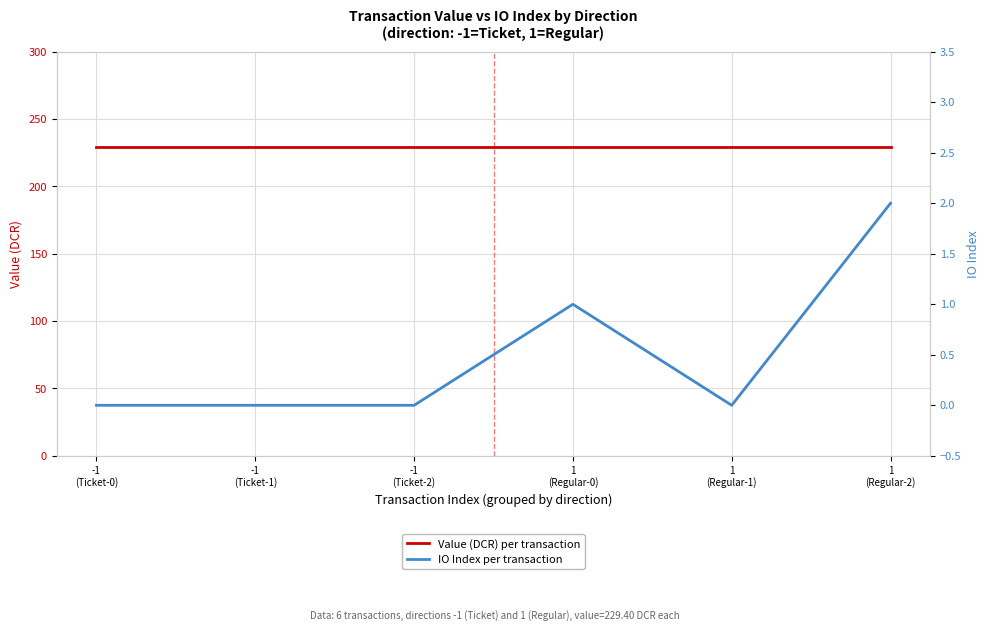

What is the maximum value for Value (DCR) per transaction?

229.4